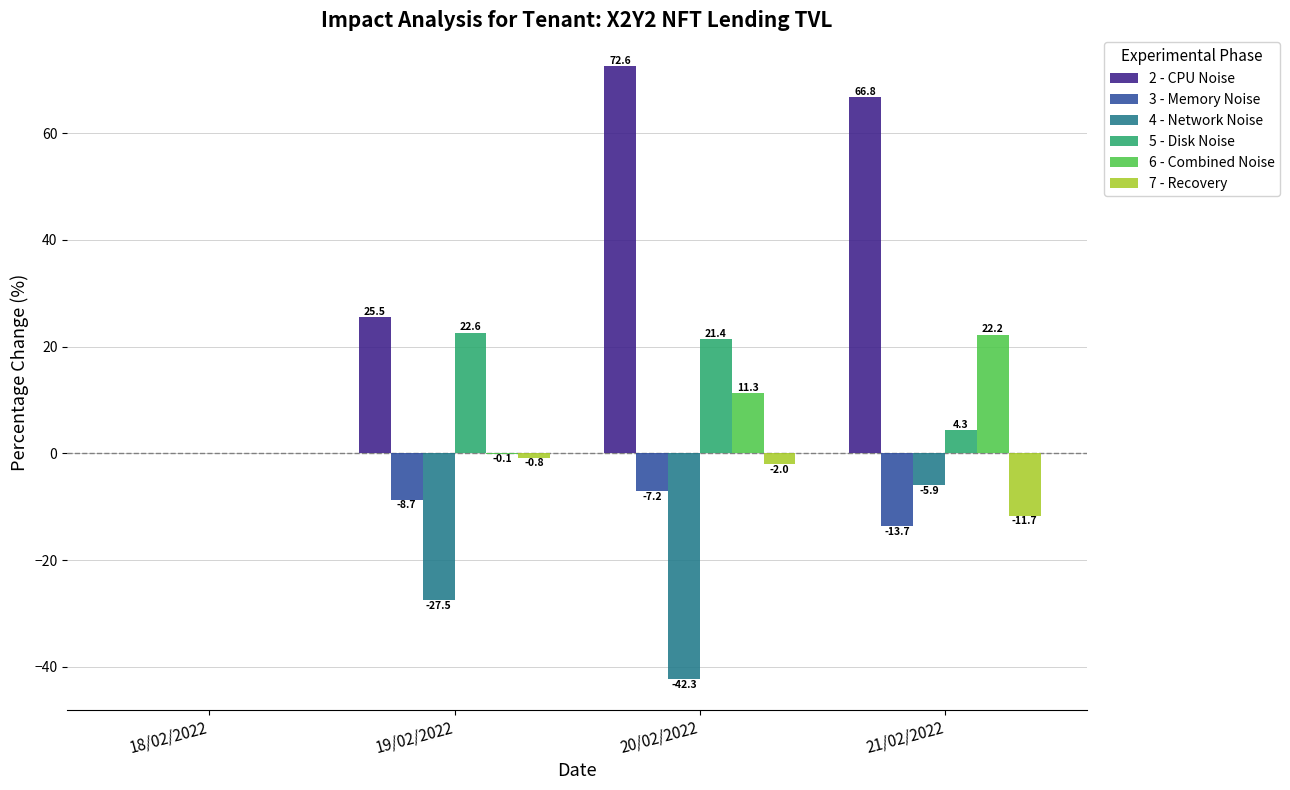

What is the sum of the 7 - Recovery values at 20/02/2022 and 19/02/2022?

-2.8